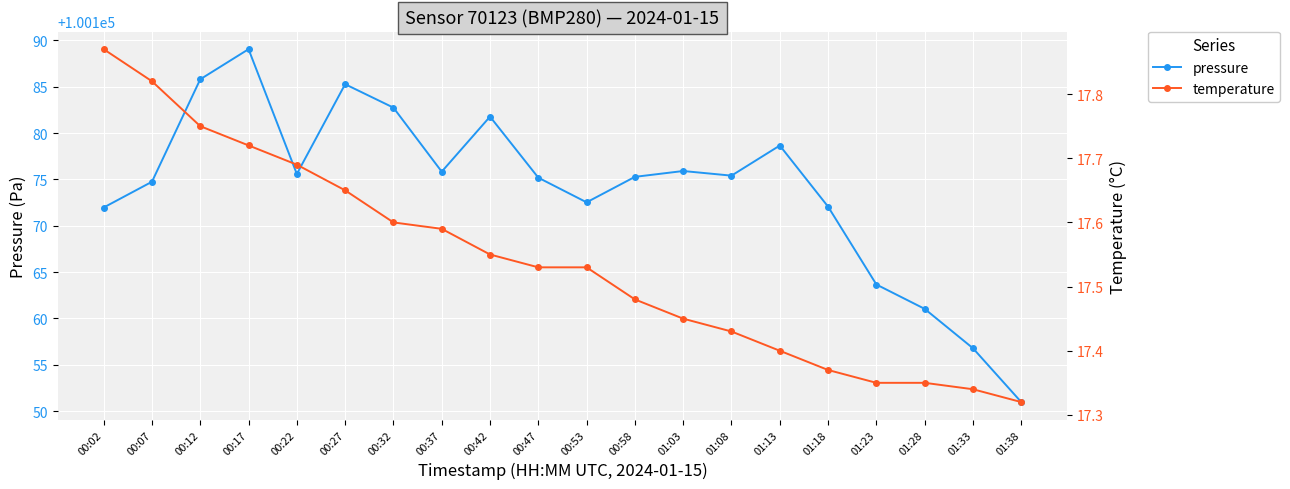

True or false: temperature and pressure intersect in this chart.

False